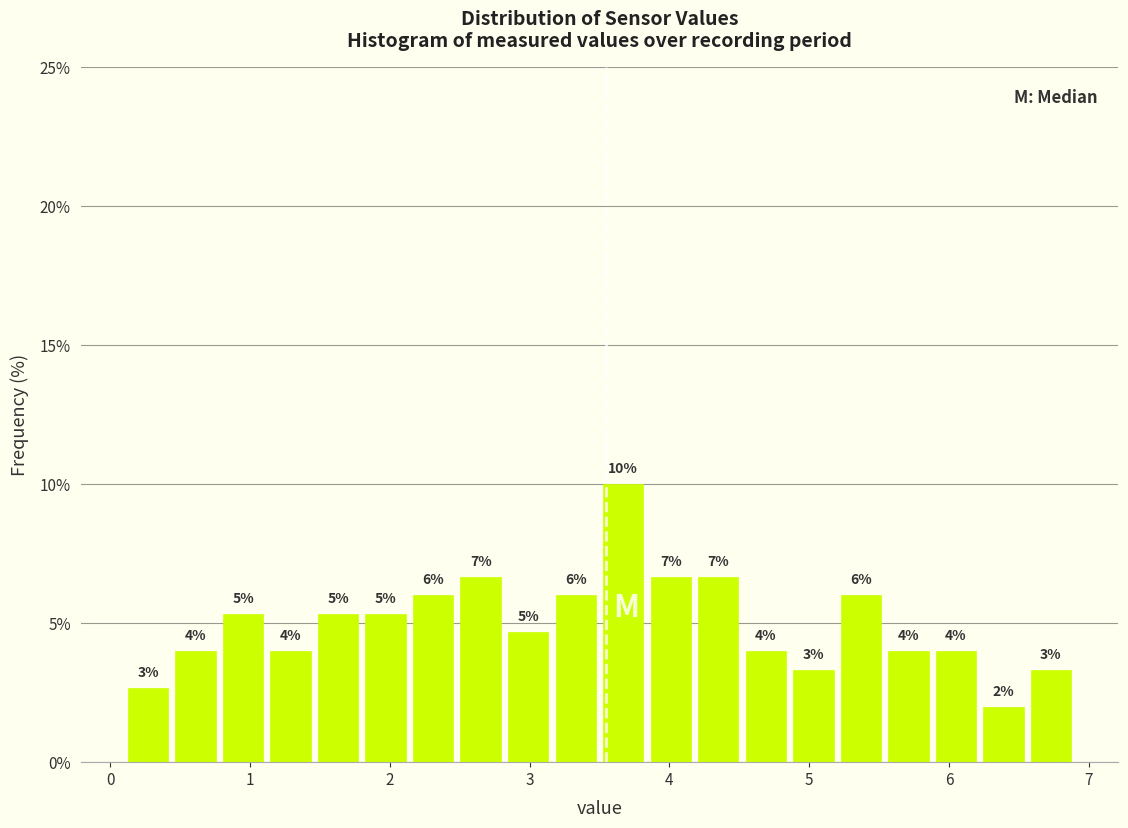

Read against the x-axis, roughly where is the centre of the tallest bar?

3.7